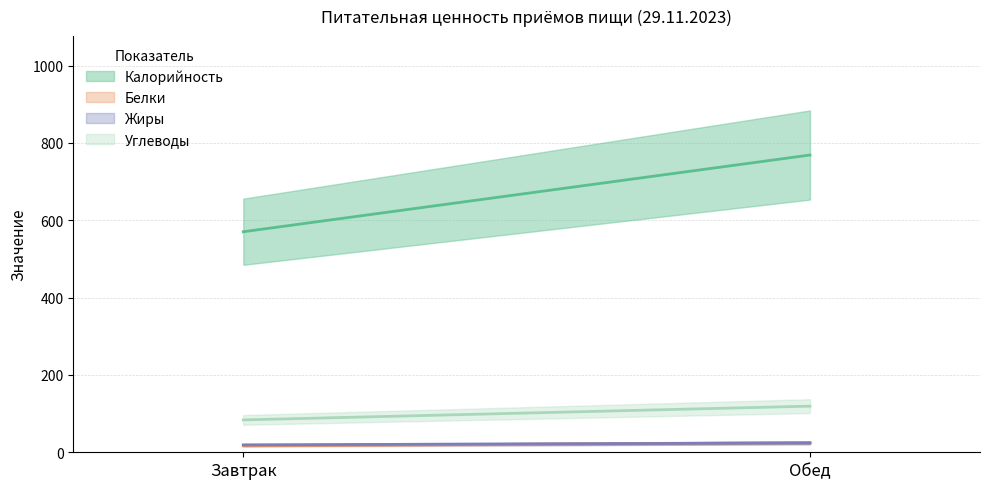

At which label is Белки closest to 20?

Завтрак